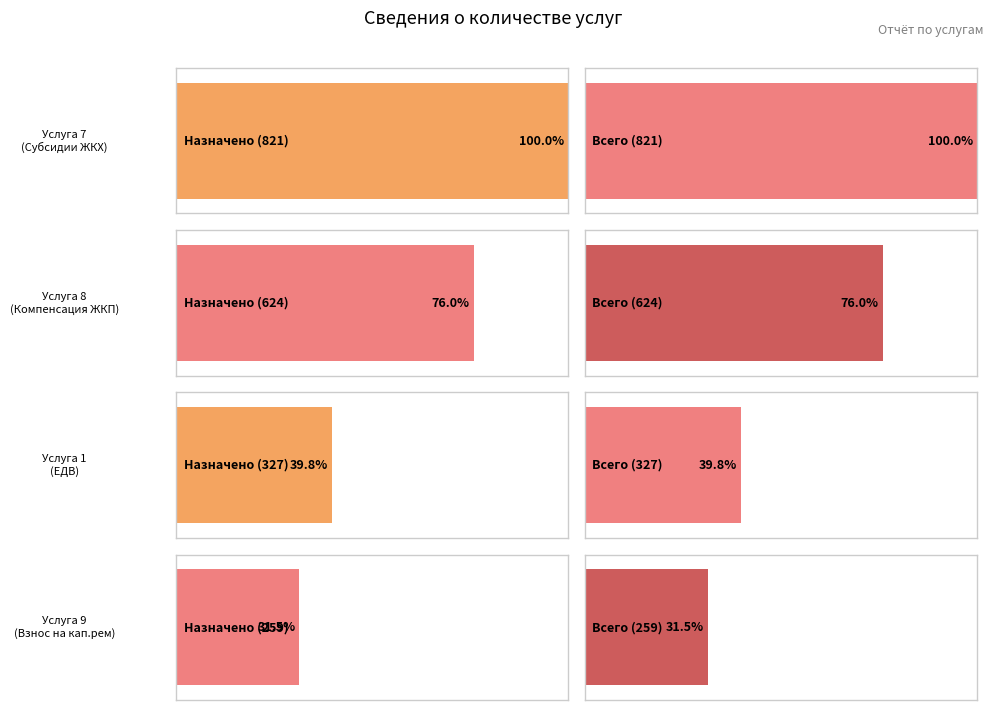

Which has a higher value, 8 or 18?

8